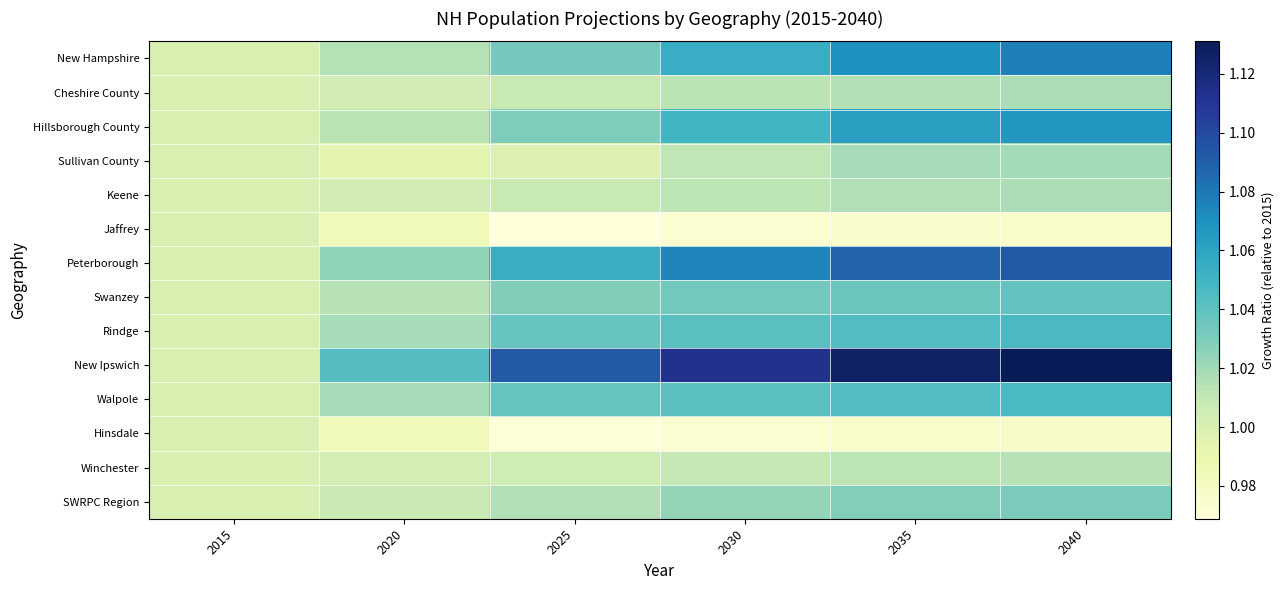

Which category has the highest value across all series?

2040